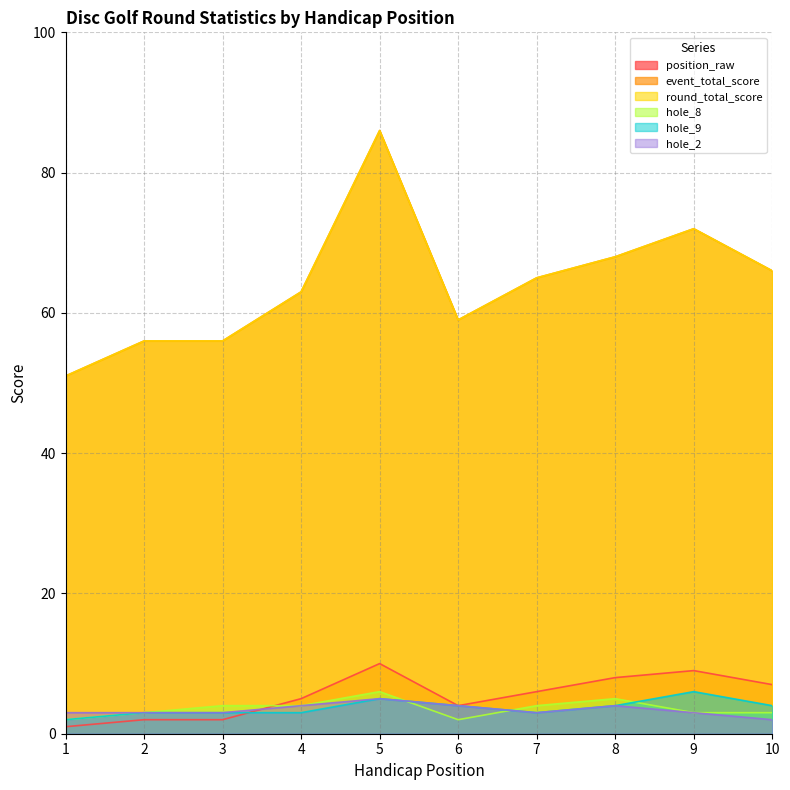

True or false: hole_2 and event_total_score cross at least once.

False